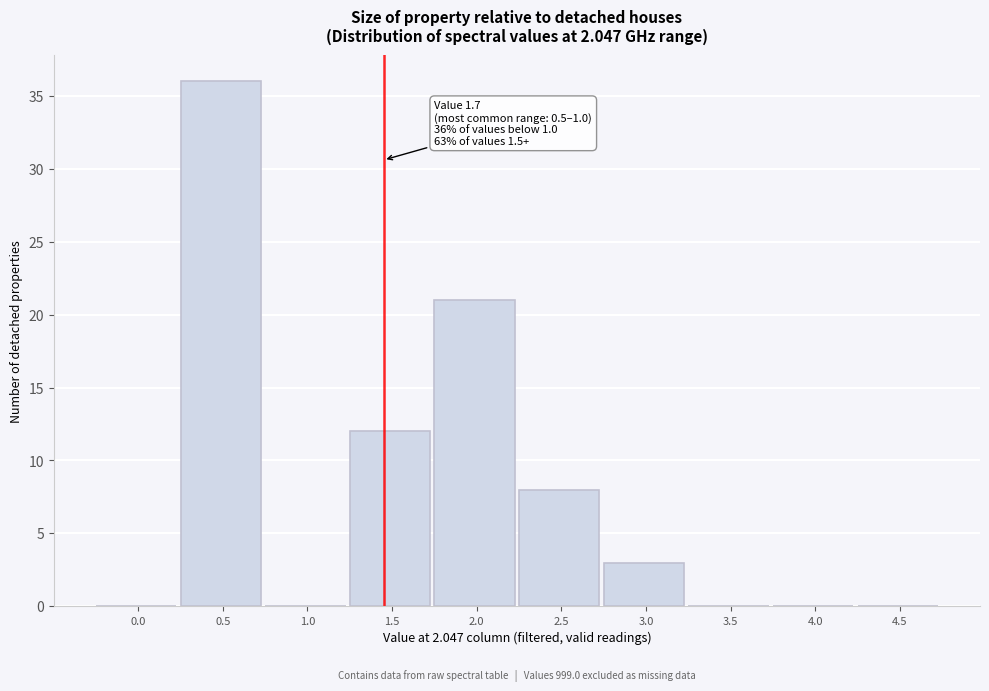

Reading right to left, list all the values displayed in this chart.

4.5=0	4.0=0	3.5=0	3.0=3	2.5=8	2.0=21	1.5=12	1.0=0	0.5=36	0.0=0